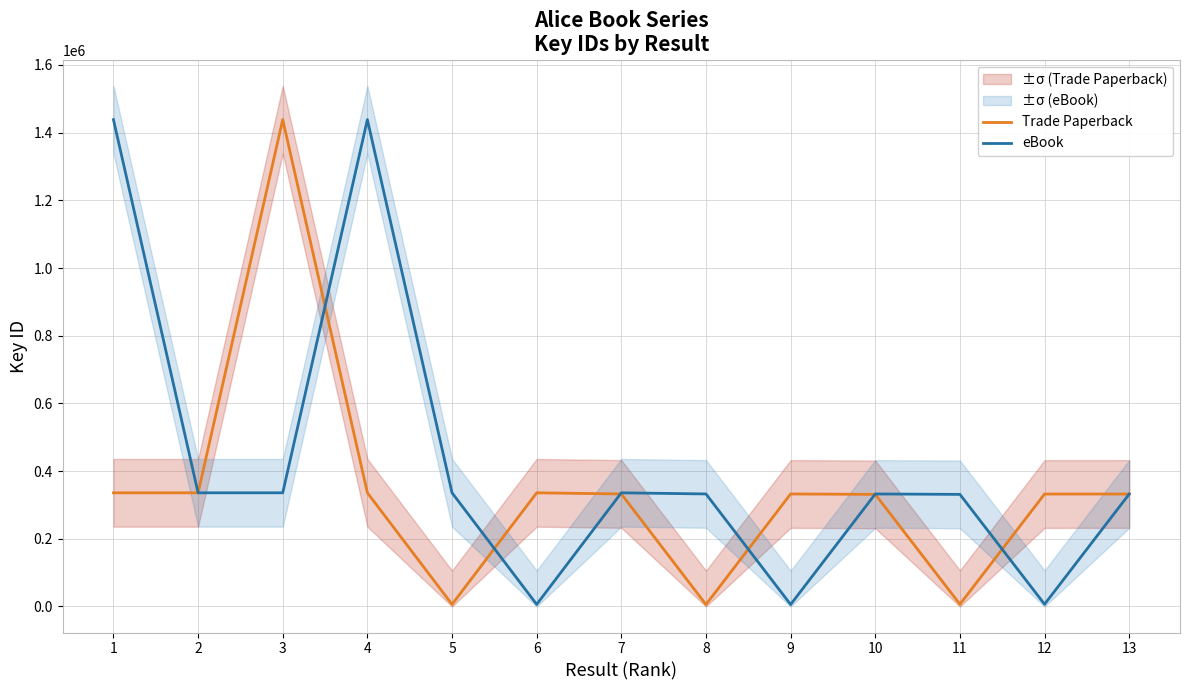

What is the total value across all series at 3?

1774468